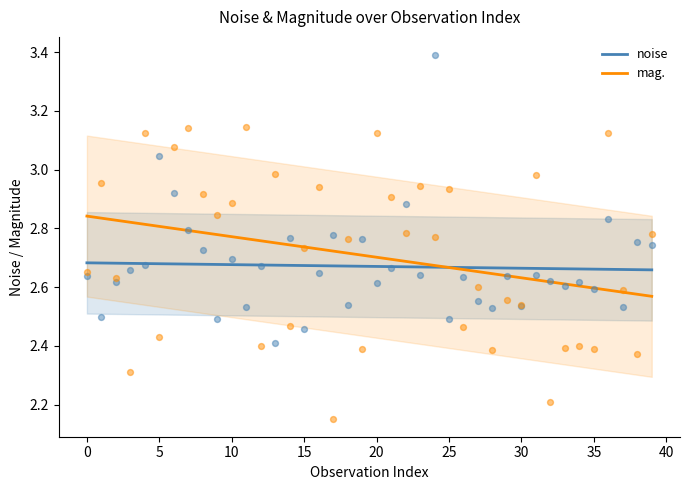

At how many categories does at least one series exceed 2?

40